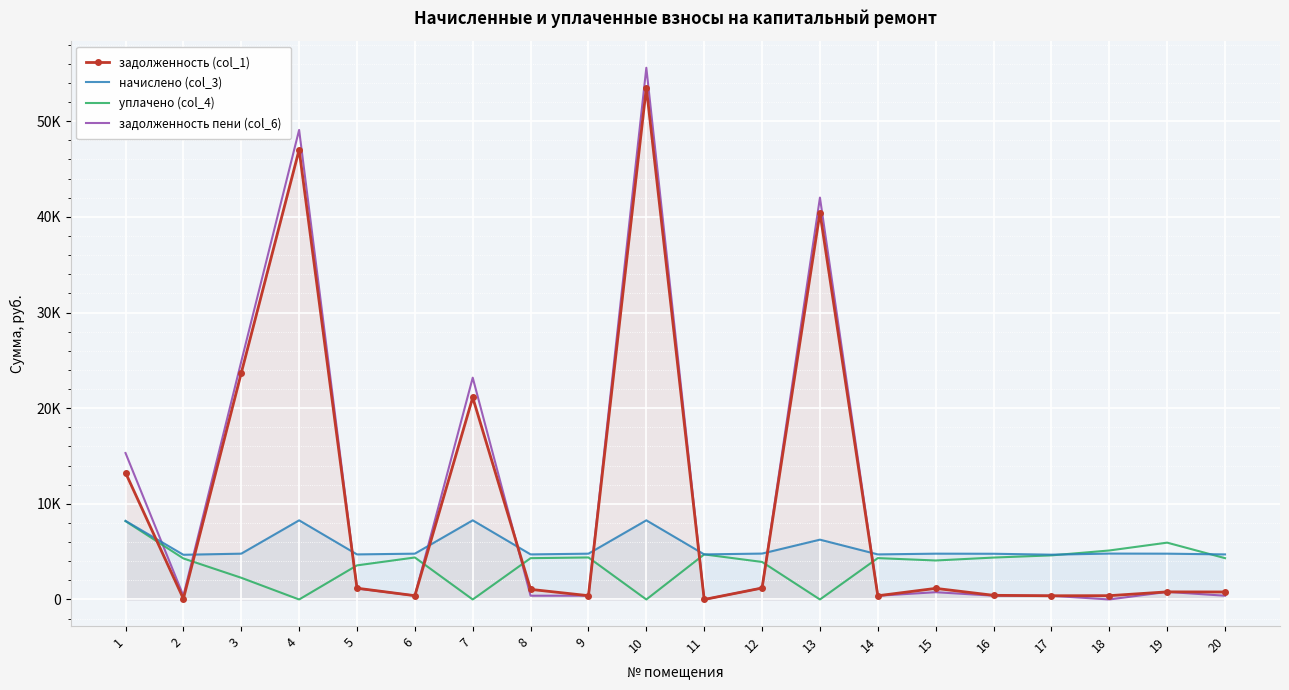

Rank the categories by уплачено (col_4) value from highest to lowest.

1, 19, 18, 11, 17, 9, 6, 16, 14, 20, 8, 2, 15, 12, 5, 3, 4, 7, 10, 13